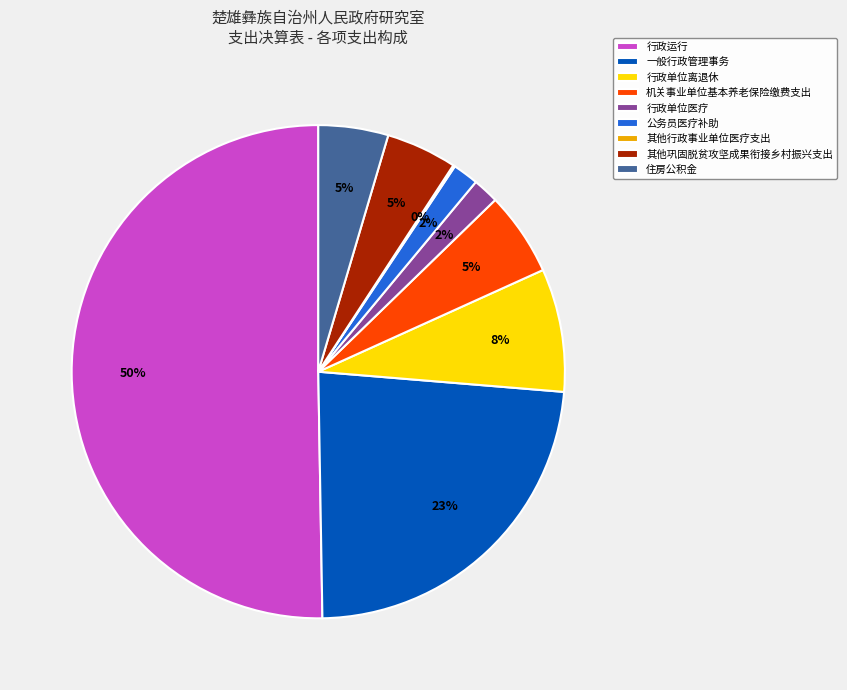

To the nearest percent, what is the average slice percentage?

11%